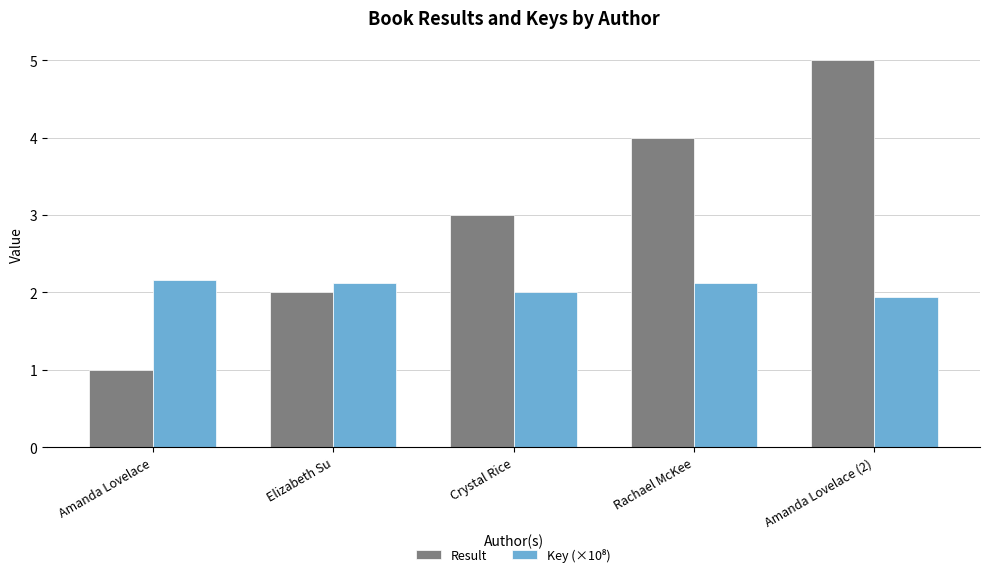

What is the smallest value displayed?

1.0